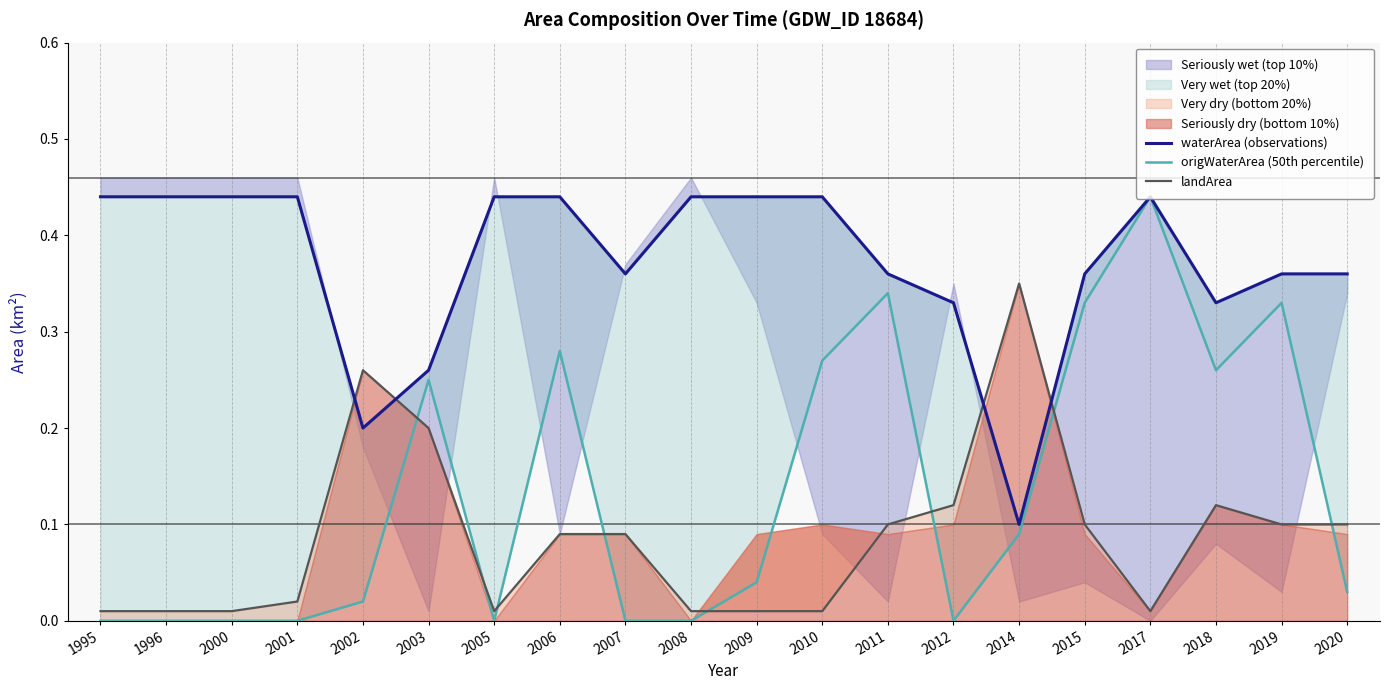

What is the sum of the waterArea (observations) values at 2007 and 2011?

0.7